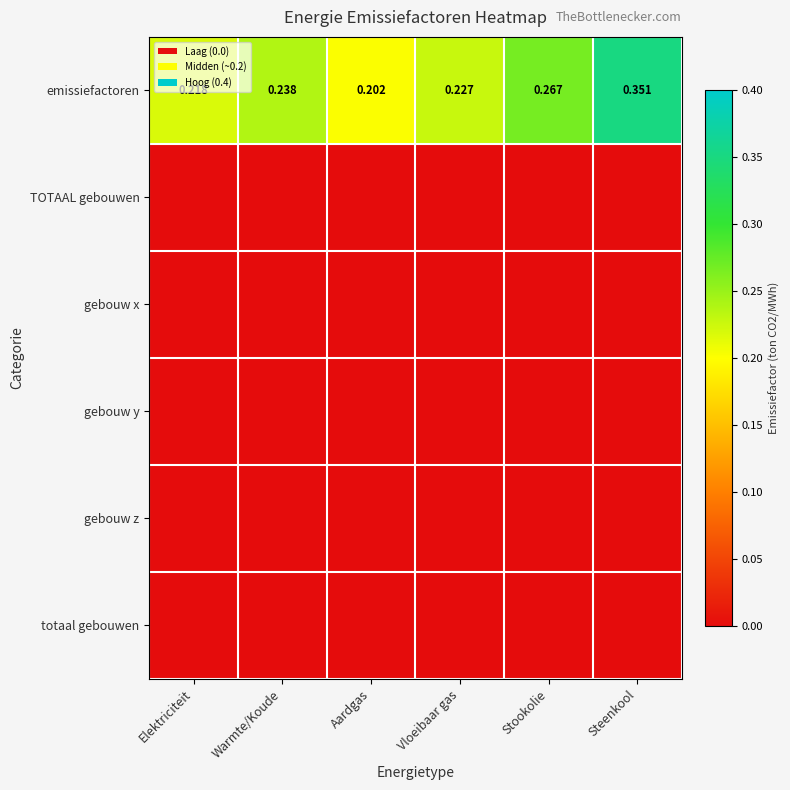

List the series in order of their peak value, highest first.

emissiefactoren, TOTAAL gebouwen, gebouw x, gebouw y, gebouw z, totaal gebouwen